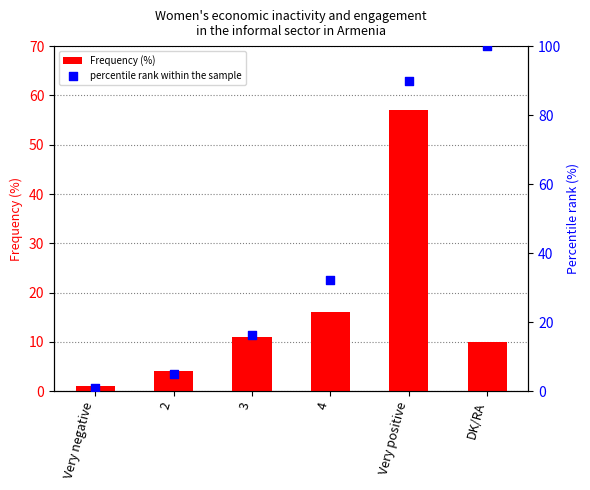

What are all the series names shown in the legend?

Frequency (%), percentile rank within the sample